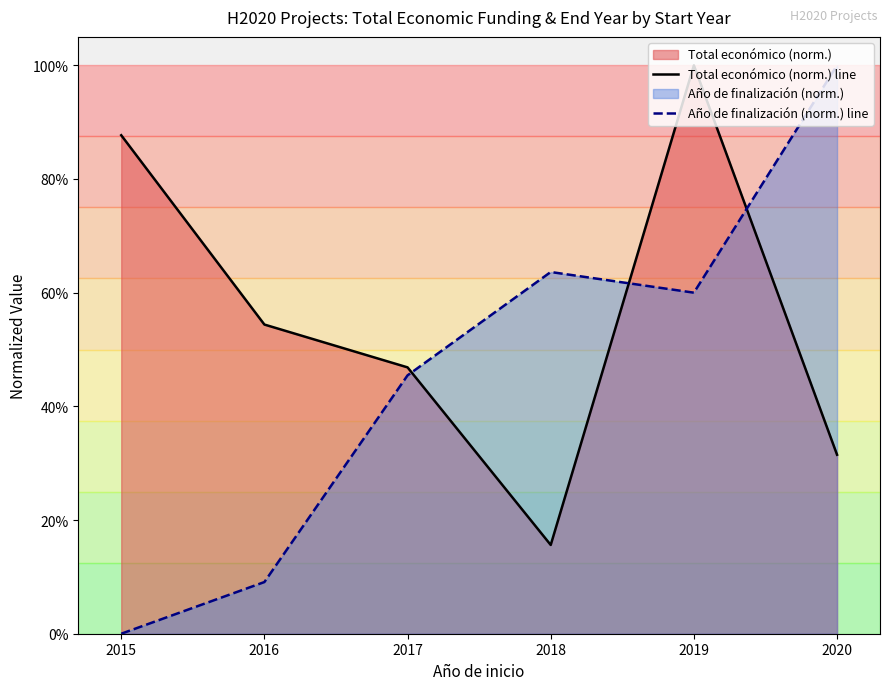

List the series in order of their overall mean, lowest first.

Año de finalización (norm.) line, Total económico (norm.) line